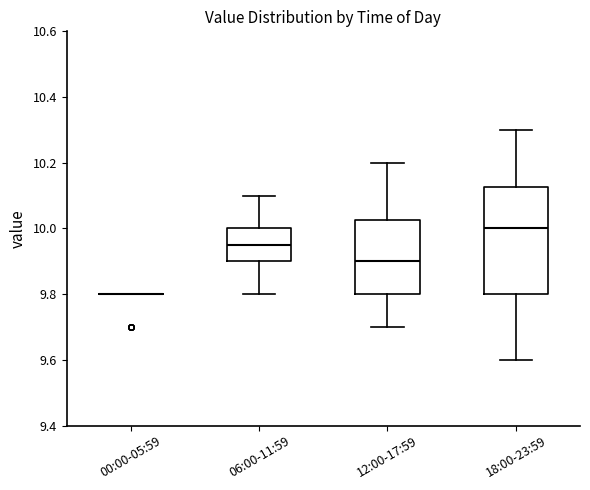

Comparing the boxes themselves (not the whiskers), which one is the tallest?

18:00-23:59